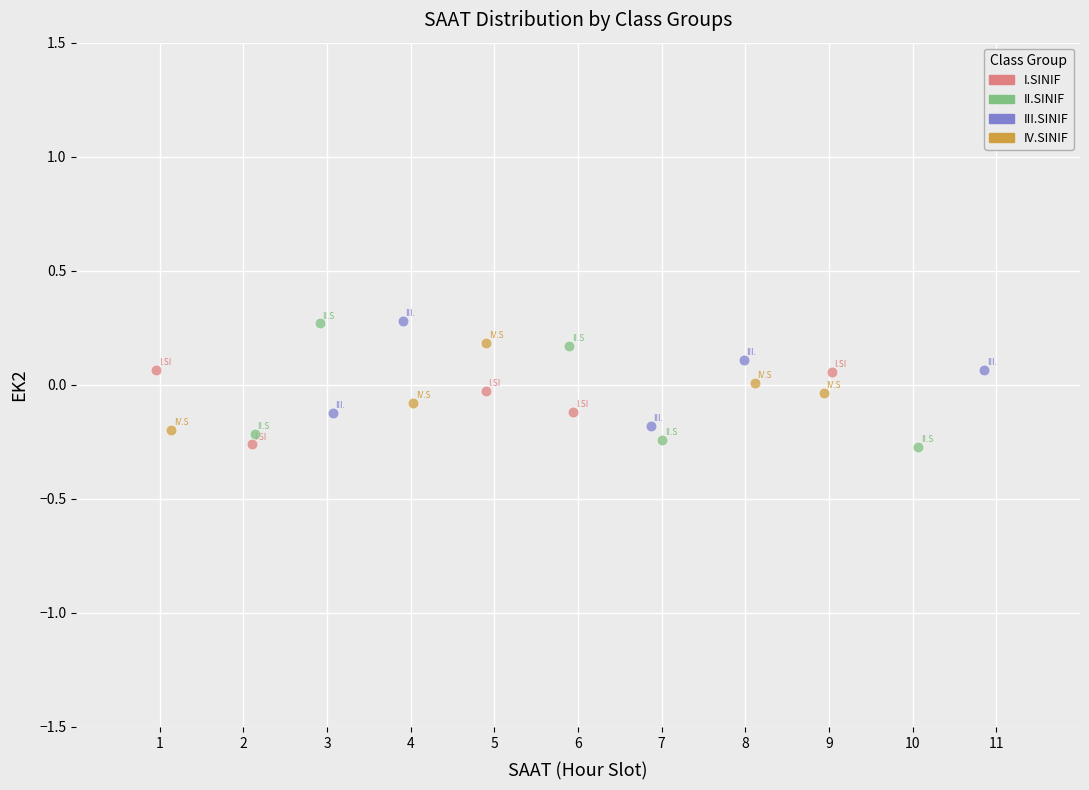

Which series has the largest Y range (max minus min)?

II.SINIF